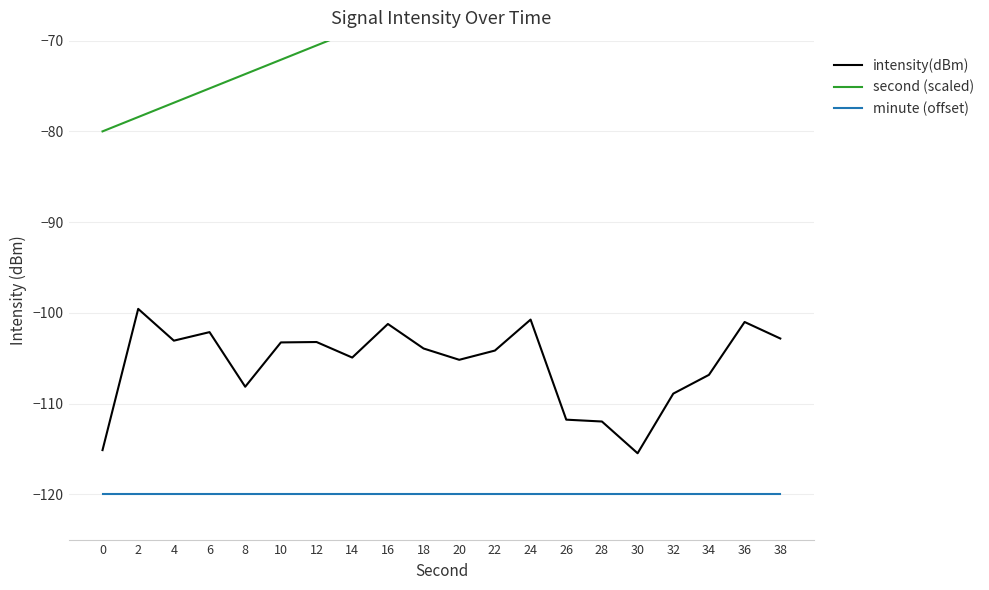

Reading right to left, extract all data points from this chart.

intensity(dBm): 38=-102.8	36=-101.0	34=-106.8	32=-108.9	30=-115.5	28=-112.0	26=-111.8	24=-100.7	22=-104.2	20=-105.2	18=-103.9	16=-101.2	14=-104.9	12=-103.2	10=-103.3	8=-108.1	6=-102.1	4=-103.1	2=-99.6	0=-115.1
second (scaled): 38=-50.0	36=-51.6	34=-53.2	32=-54.7	30=-56.3	28=-57.9	26=-59.5	24=-61.1	22=-62.6	20=-64.2	18=-65.8	16=-67.4	14=-68.9	12=-70.5	10=-72.1	8=-73.7	6=-75.3	4=-76.8	2=-78.4	0=-80.0
minute (offset): 38=-120.0	36=-120.0	34=-120.0	32=-120.0	30=-120.0	28=-120.0	26=-120.0	24=-120.0	22=-120.0	20=-120.0	18=-120.0	16=-120.0	14=-120.0	12=-120.0	10=-120.0	8=-120.0	6=-120.0	4=-120.0	2=-120.0	0=-120.0